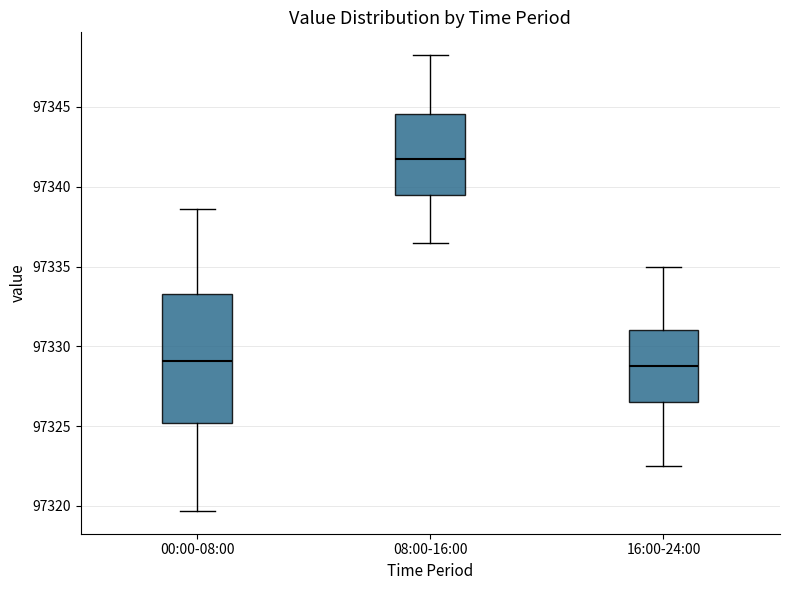

Which box is the tallest, from its lower edge to its upper edge?

00:00-08:00